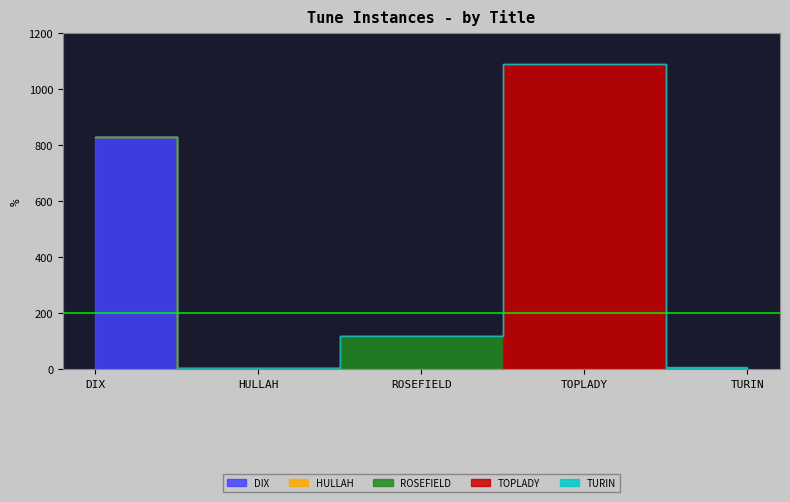

Reading left to right, transcribe all the data shown in this chart.

DIX=830	HULLAH=3	ROSEFIELD=117	TOPLADY=1089	TURIN=7